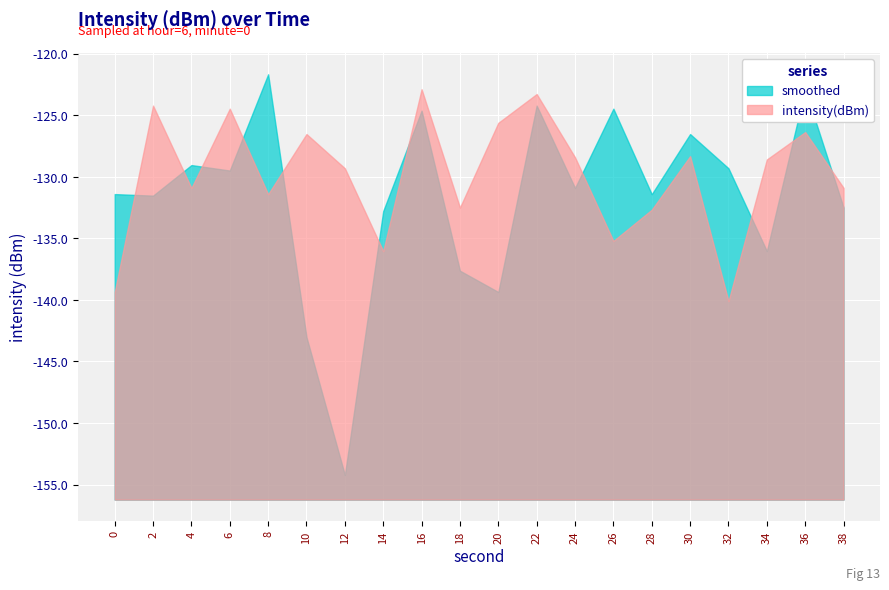

The smoothed series shows -137.6 at 18. True or false?

True